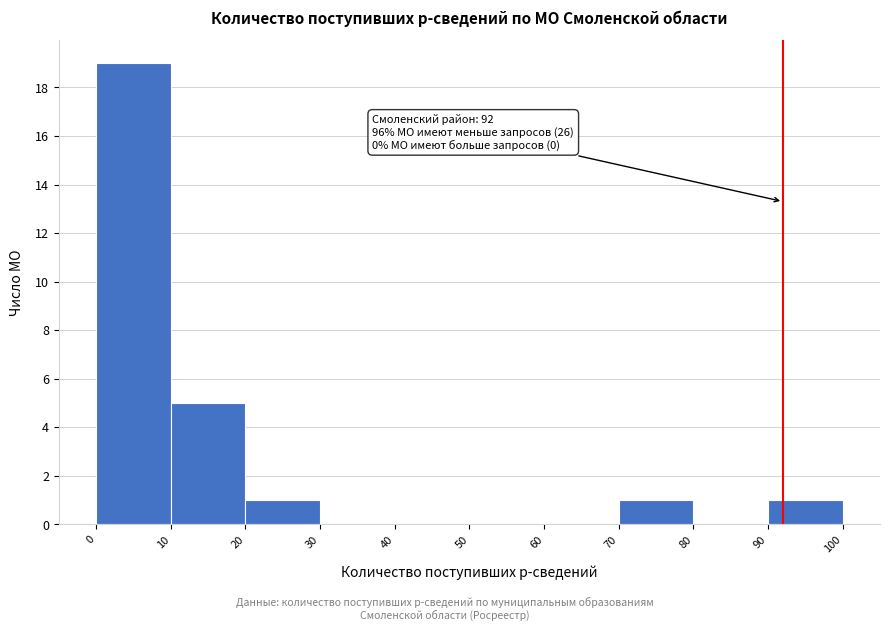

Which range on the x-axis has the tallest bar?

0 to 10